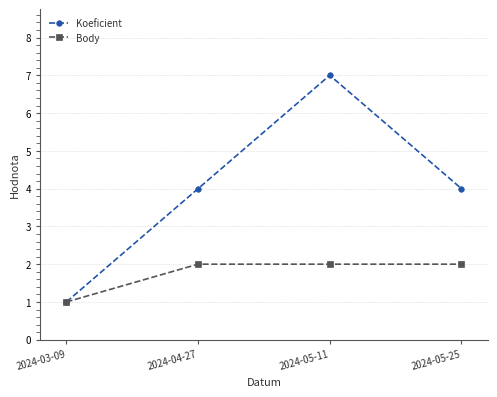

Which series has the largest total across all categories?

Koeficient